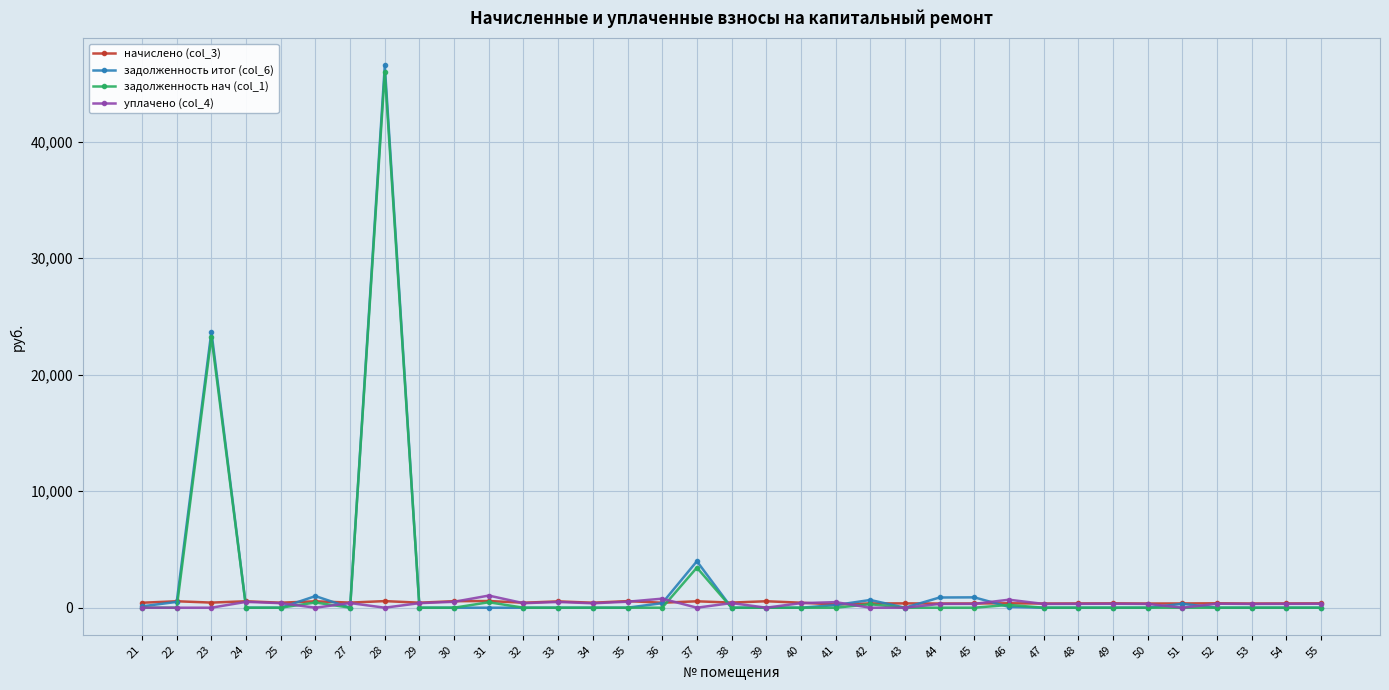

Which series has the largest range (max minus min)?

задолженность итог (col_6)